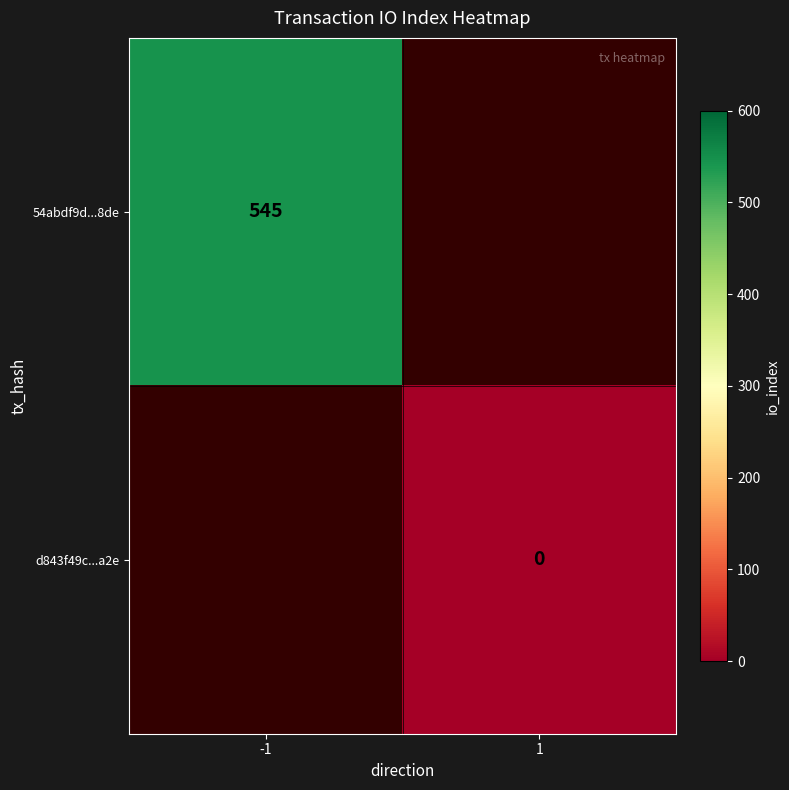

Is it true that 54abdf9d...8de equals 545 at -1?

True